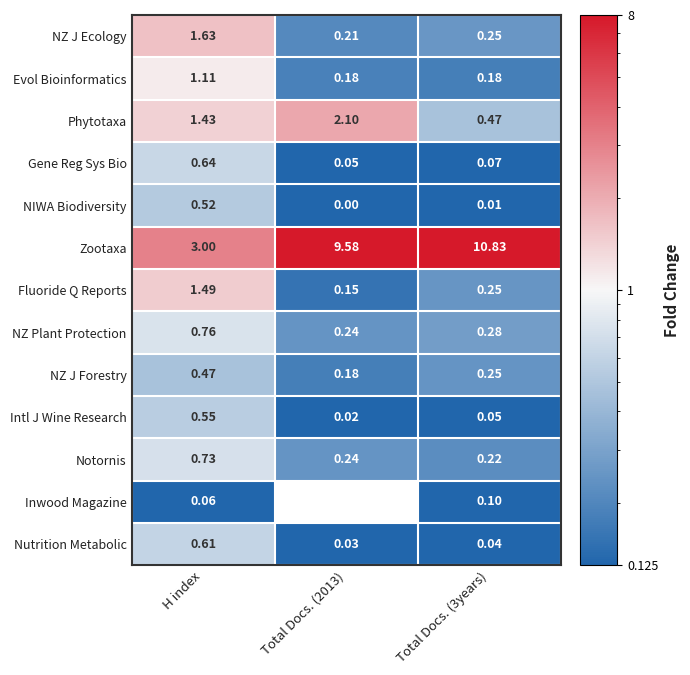

Where is Phytotaxa nearest to the value 1?

H index